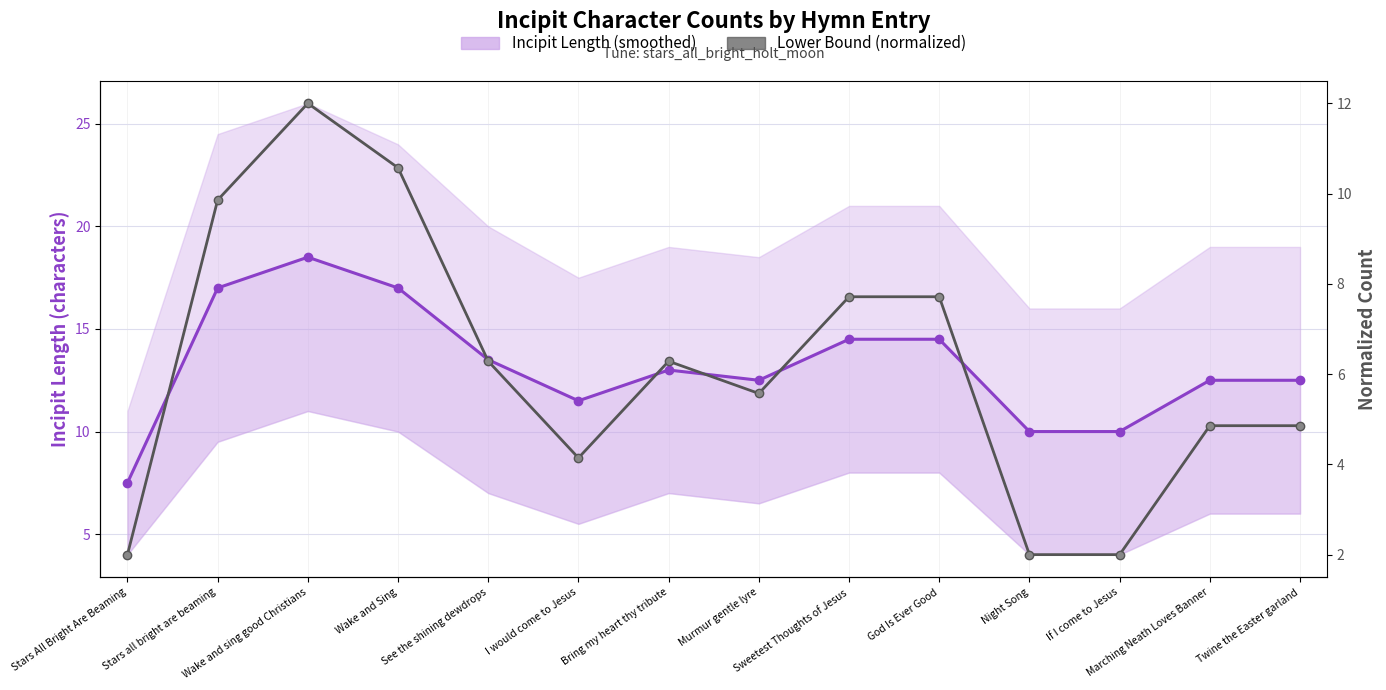

Reading right to left, list all the values displayed in this chart.

Incipit Length (main): Twine the Easter garland=12.5	Marching Neath Loves Banner=12.5	If I come to Jesus=10.0	Night Song=10.0	God Is Ever Good=14.5	Sweetest Thoughts of Jesus=14.5	Murmur gentle lyre=12.5	Bring my heart thy tribute=13.0	I would come to Jesus=11.5	See the shining dewdrops=13.5	Wake and Sing=17.0	Wake and sing good Christians=18.5	Stars all bright are beaming=17.0	Stars All Bright Are Beaming=7.5
Lower Bound (normalized): Twine the Easter garland=4.9	Marching Neath Loves Banner=4.9	If I come to Jesus=2.0	Night Song=2.0	God Is Ever Good=7.7	Sweetest Thoughts of Jesus=7.7	Murmur gentle lyre=5.6	Bring my heart thy tribute=6.3	I would come to Jesus=4.1	See the shining dewdrops=6.3	Wake and Sing=10.6	Wake and sing good Christians=12.0	Stars all bright are beaming=9.9	Stars All Bright Are Beaming=2.0